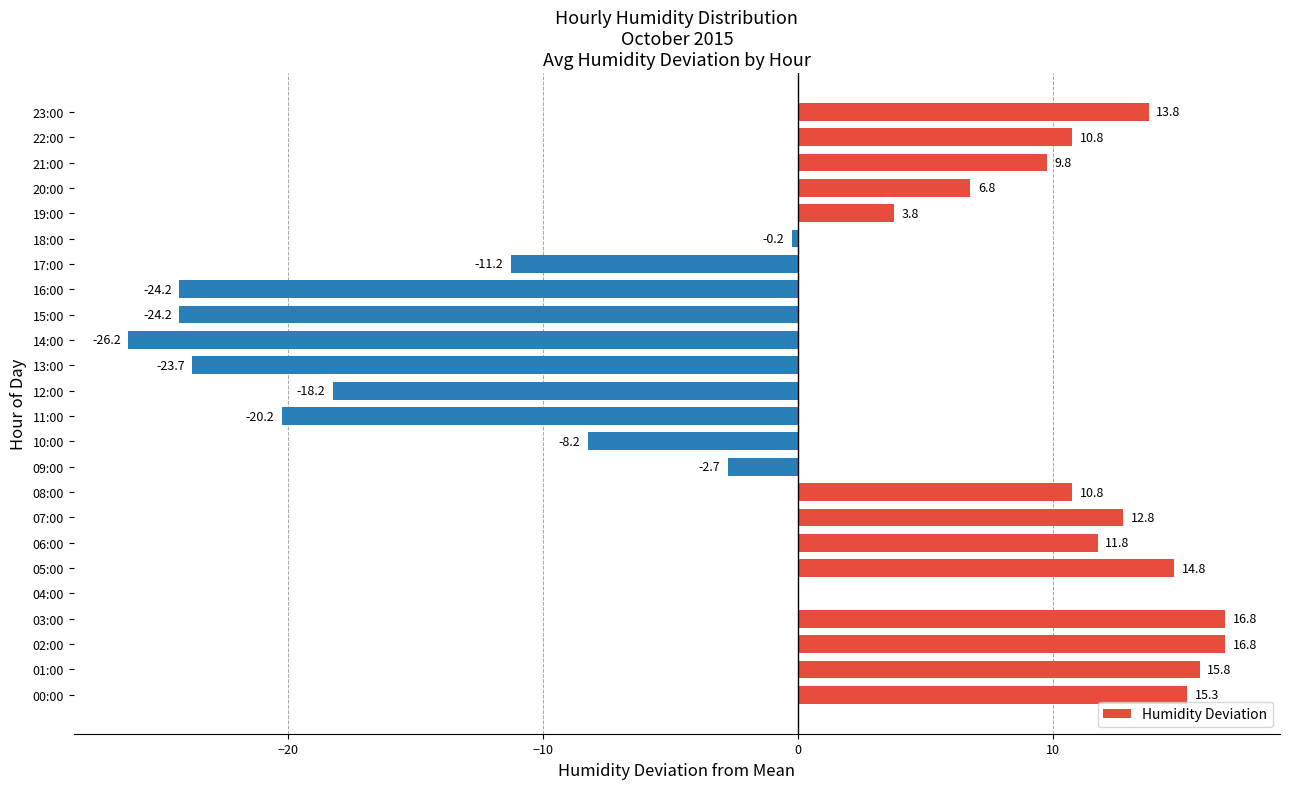

What is the sum of the values at 04:00 and 13:00?

-23.7